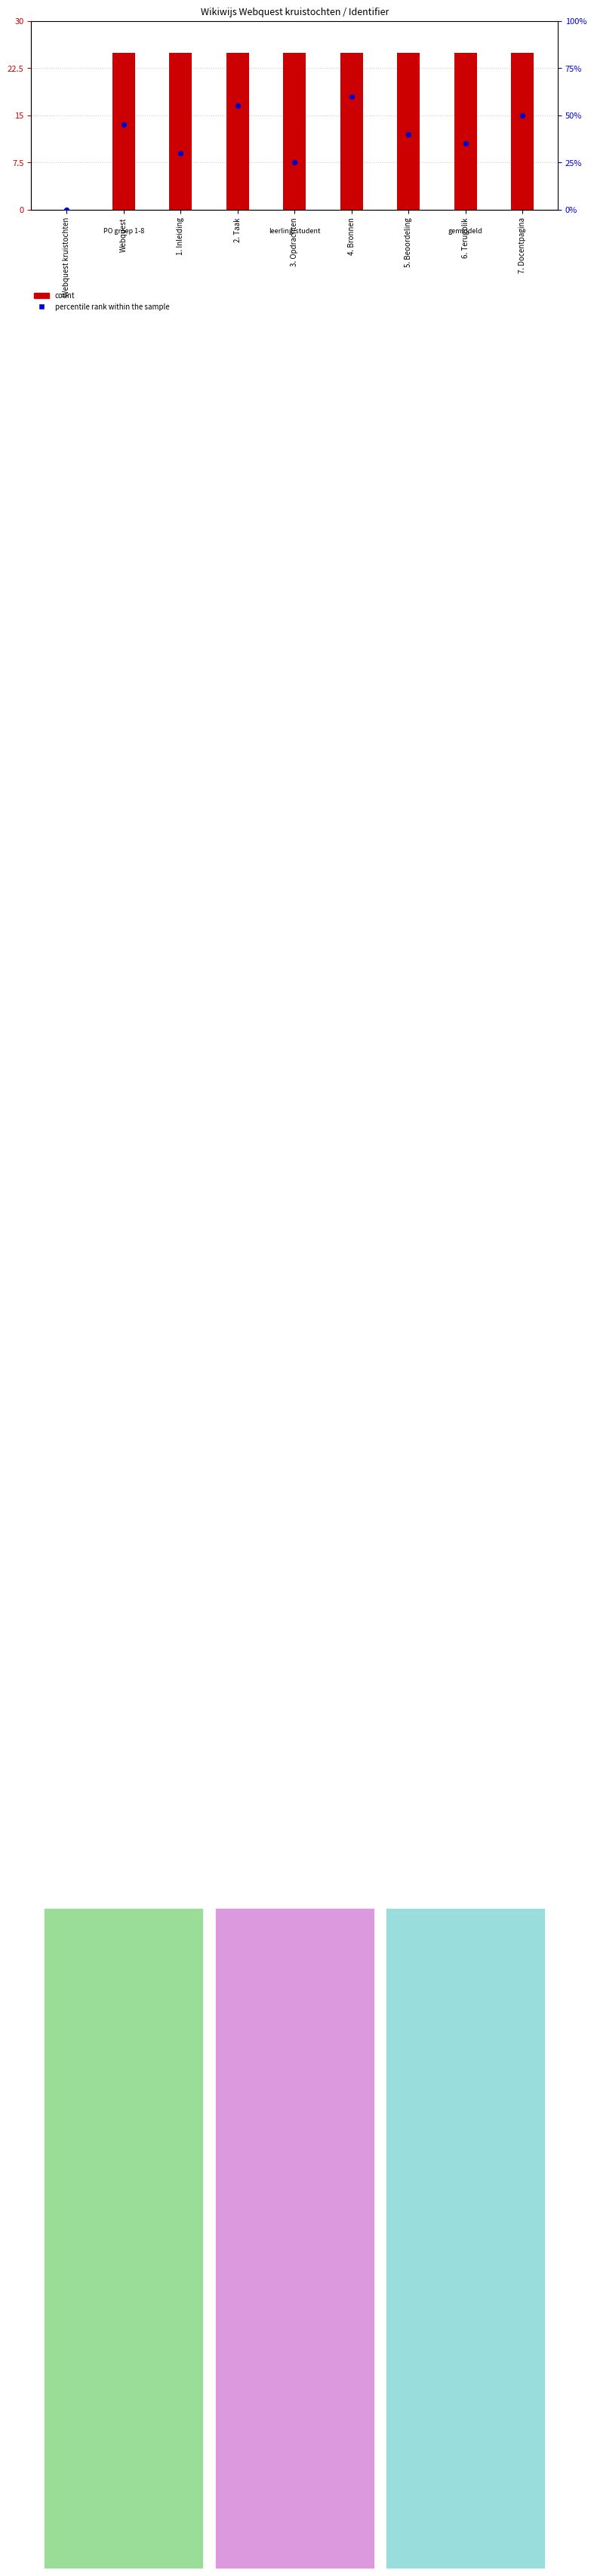

Is the value of percentile rank within the sample at 3. Opdrachten greater than the value of count at 4. Bronnen?

No